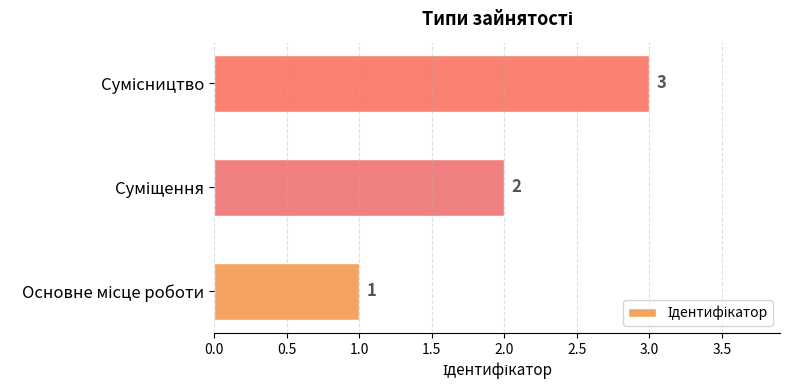

What is the greatest value displayed?

3